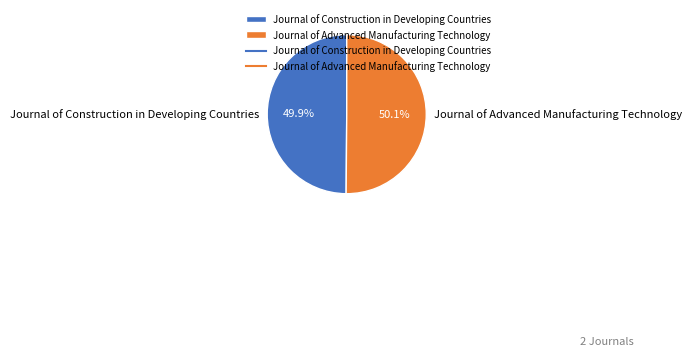

Approximately how many times larger is the value at Journal of Construction in Developing Countries compared to Journal of Advanced Manufacturing Technology?

1.0